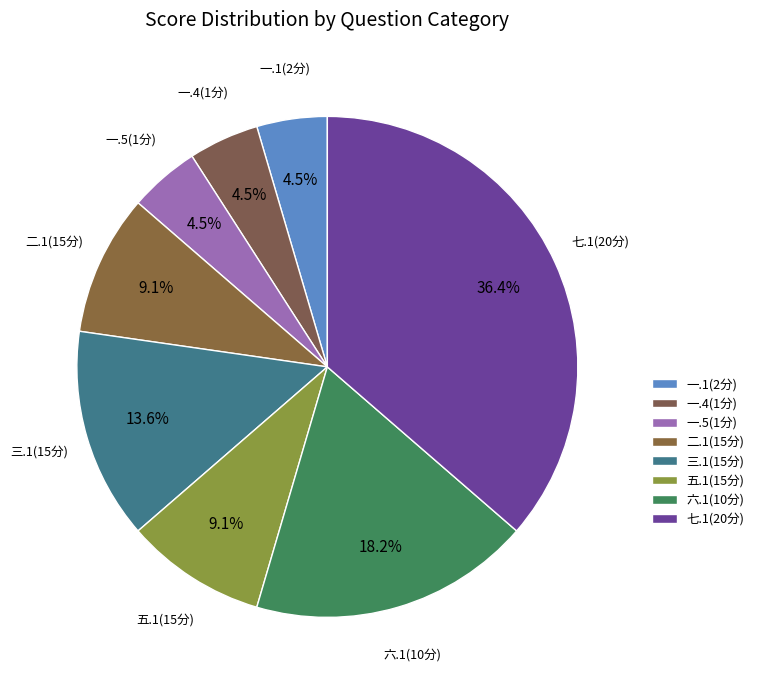

Is the sum of 七.1(20分) and 一.4(1分) greater than half?

No